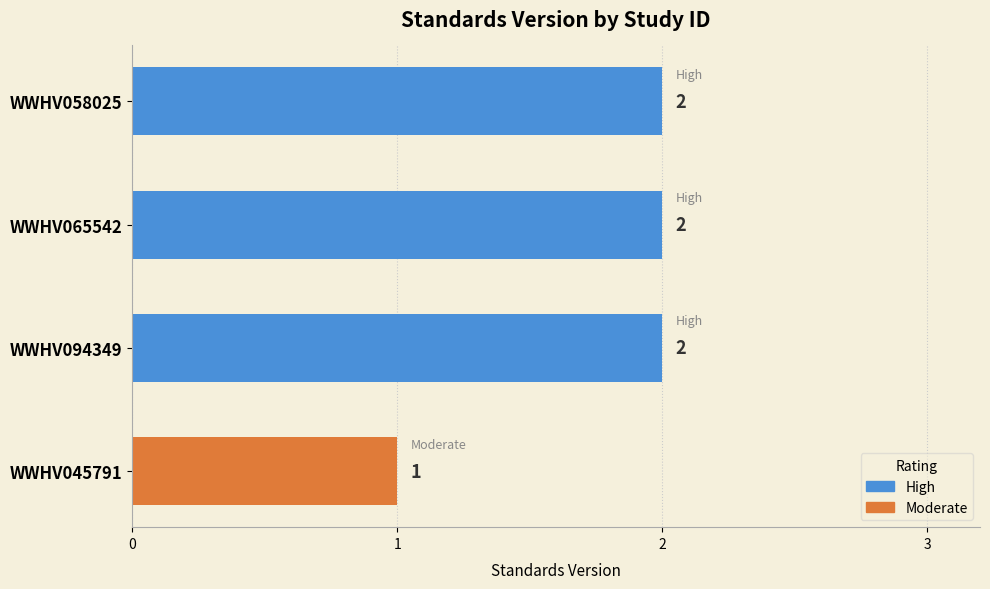

What is the sum of all values?

7